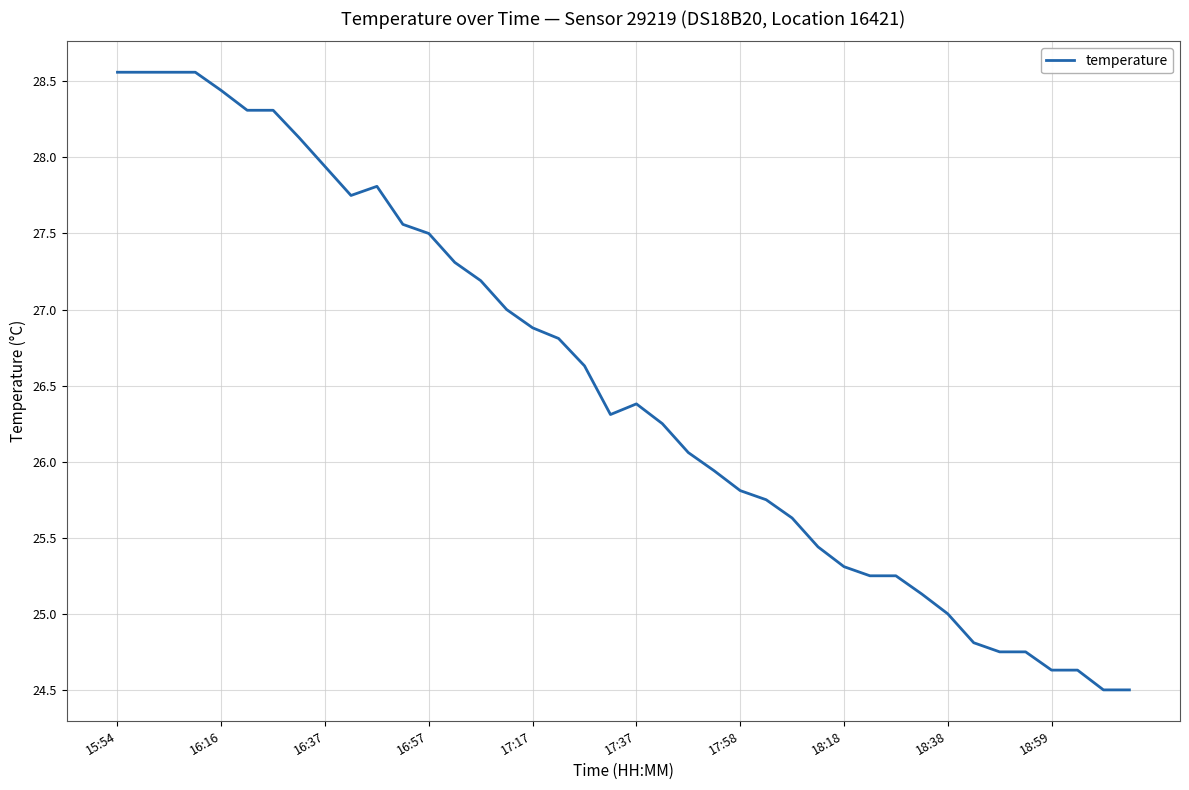

What is the greatest value displayed?

28.6